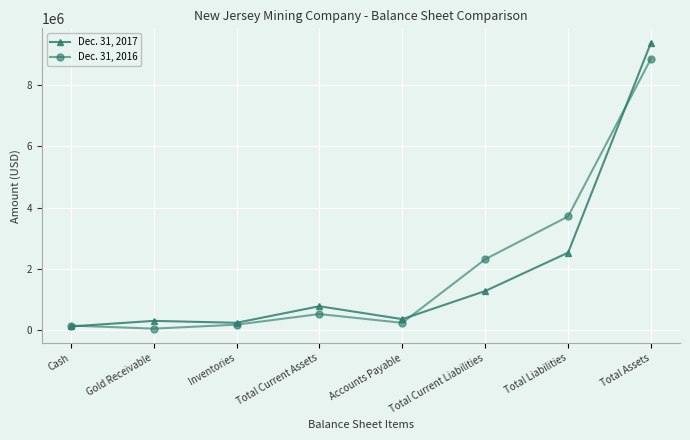

What is the difference between the second highest and second lowest values in the Dec. 31, 2016 series?

3557235